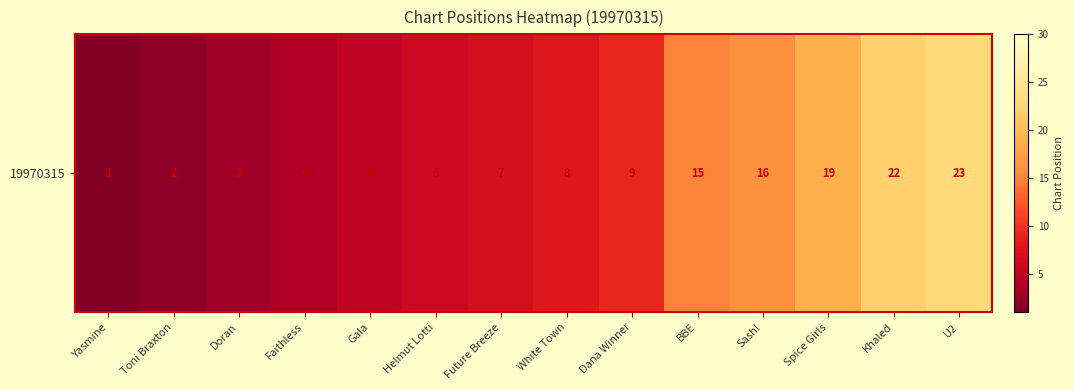

Reading right to left, what are all the values shown in this chart?

23	22	19	16	15	9	8	7	6	5	4	3	2	1